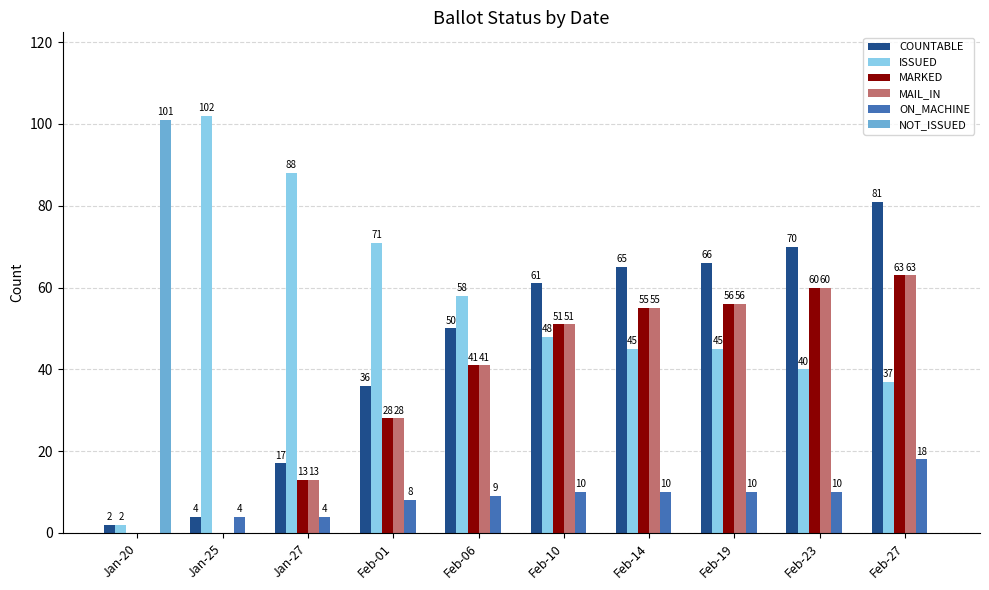

What is the total value across all series at Jan-25?

110